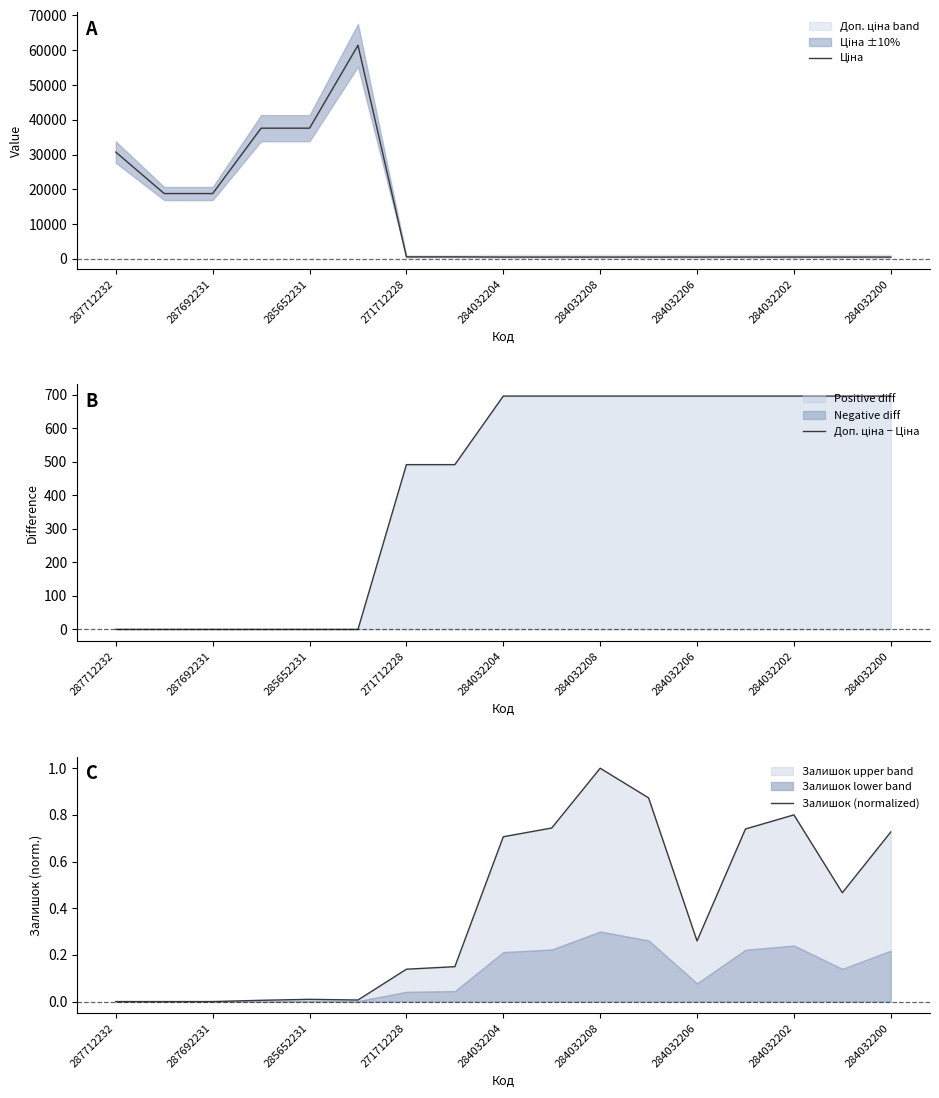

True or false: Залишок (normalized) has a value of 0.5 at 287692231.

False